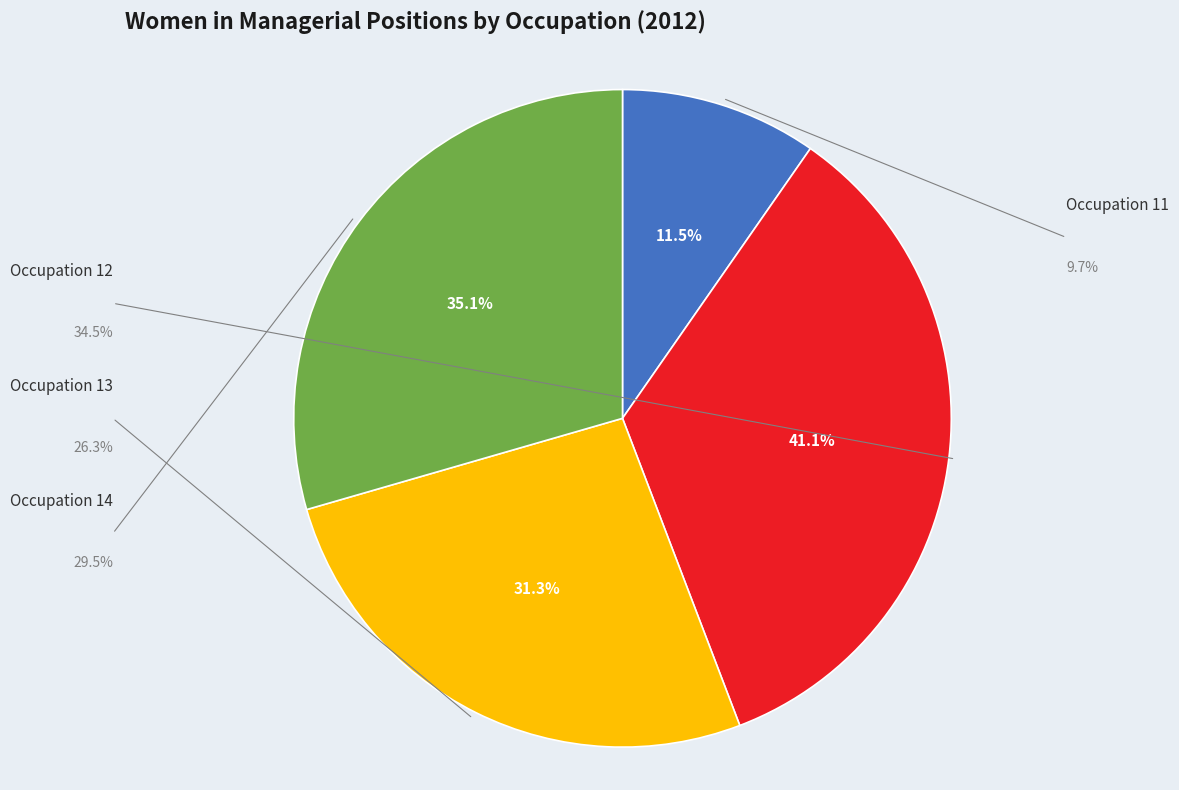

What is the largest slice in the pie chart?

Occupation 12